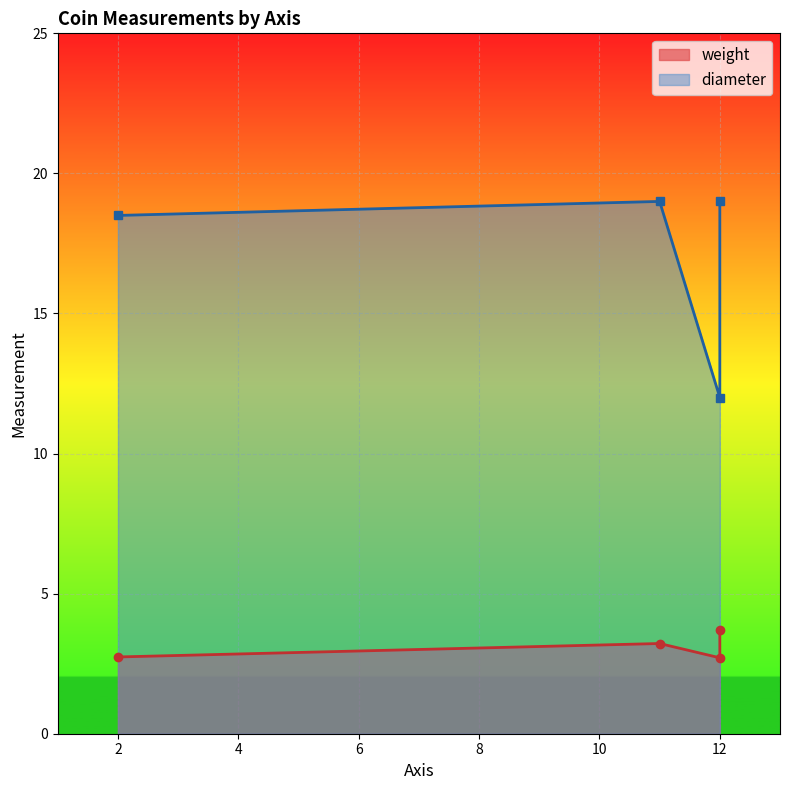

Is it true that diameter equals 19.0 at 11?

True